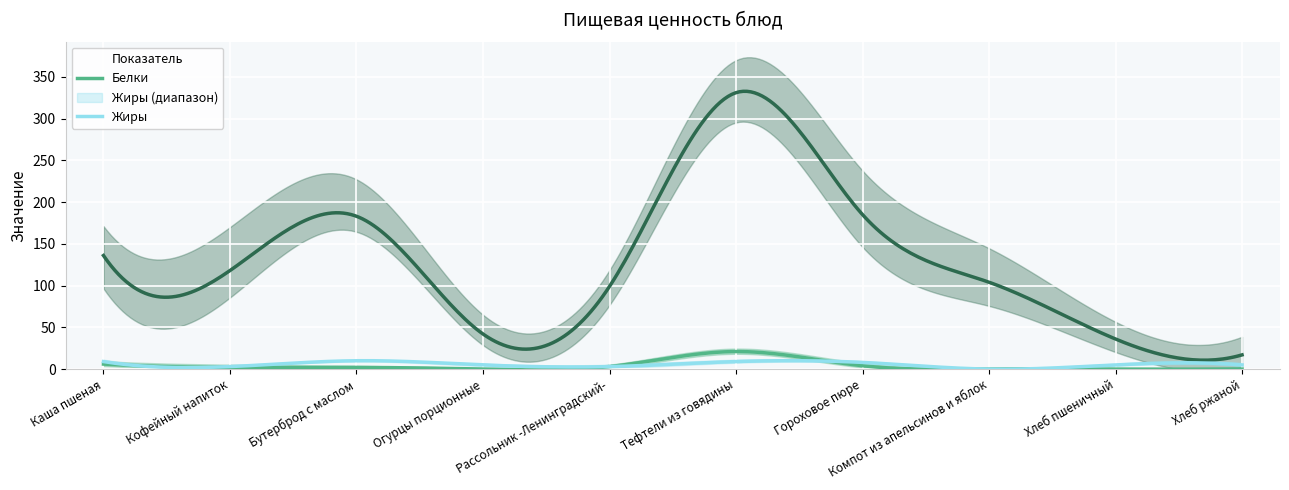

How many values in Жиры are above zero?

9